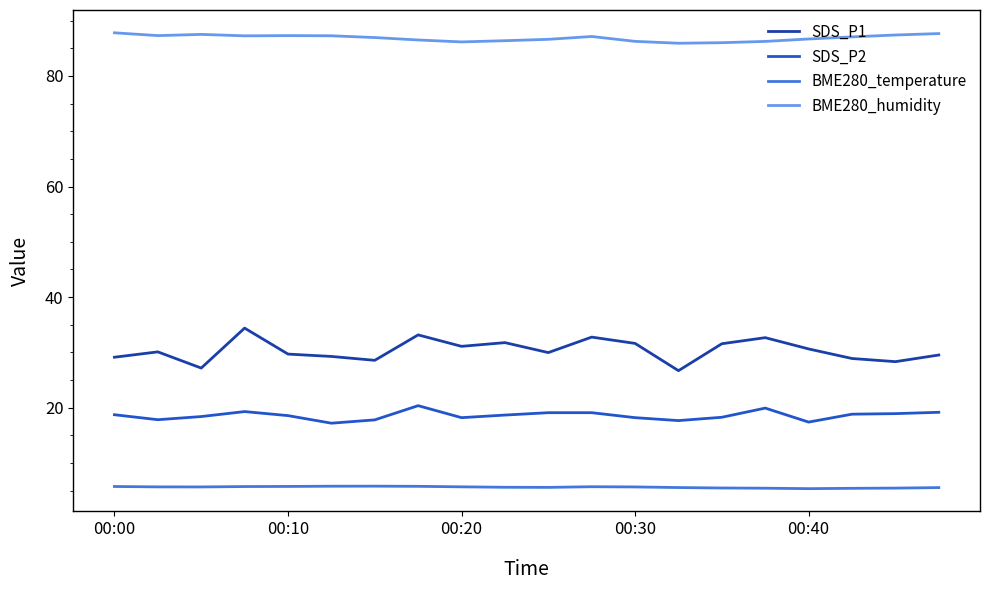

What is the highest value of the SDS_P2 series?

20.4